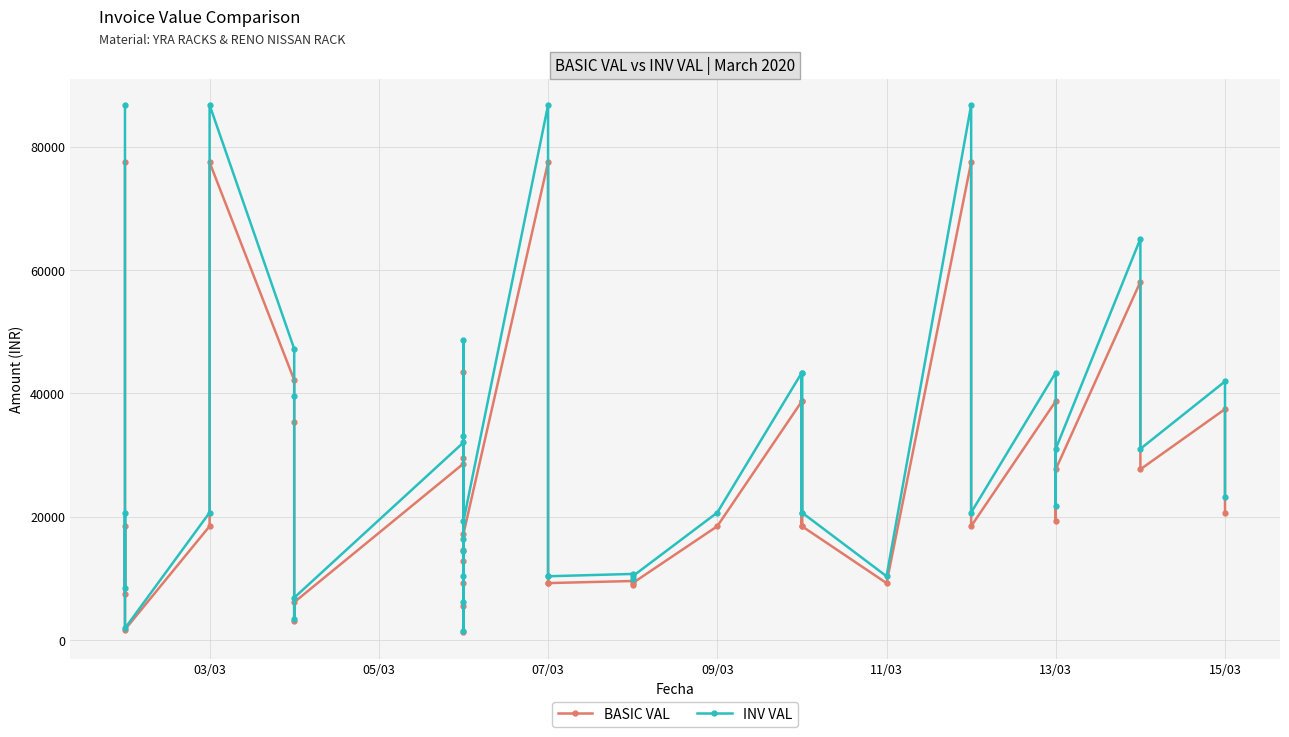

What is the minimum value shown in the chart?

1260.8